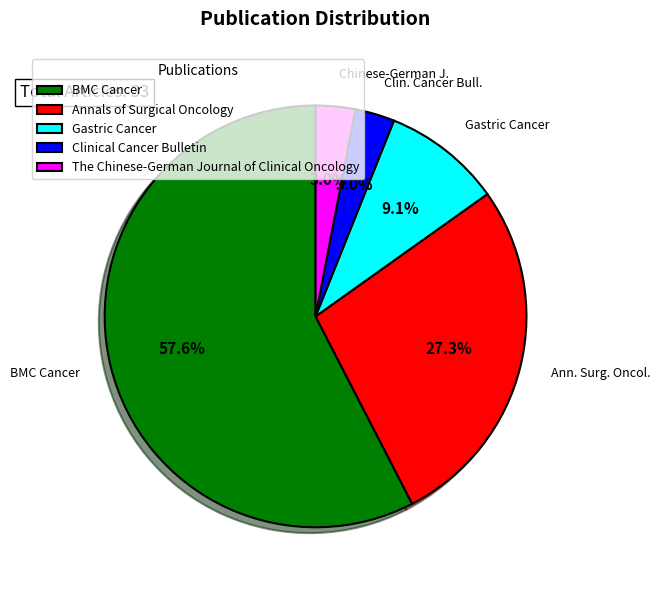

To the nearest percent, what is the combined percentage of Gastric Cancer and Annals of Surgical Oncology?

36%